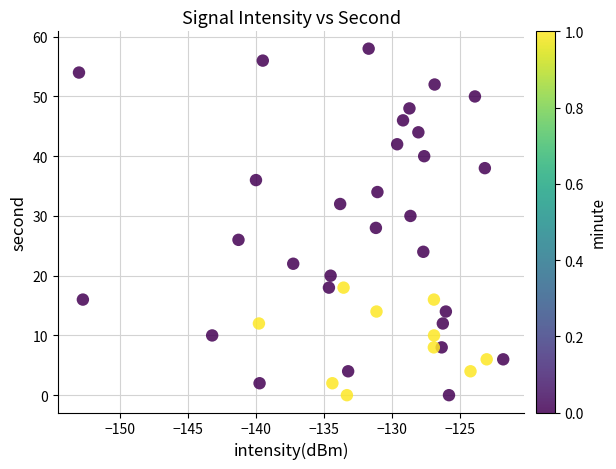

What is the range of Y values (max minus min)?

58